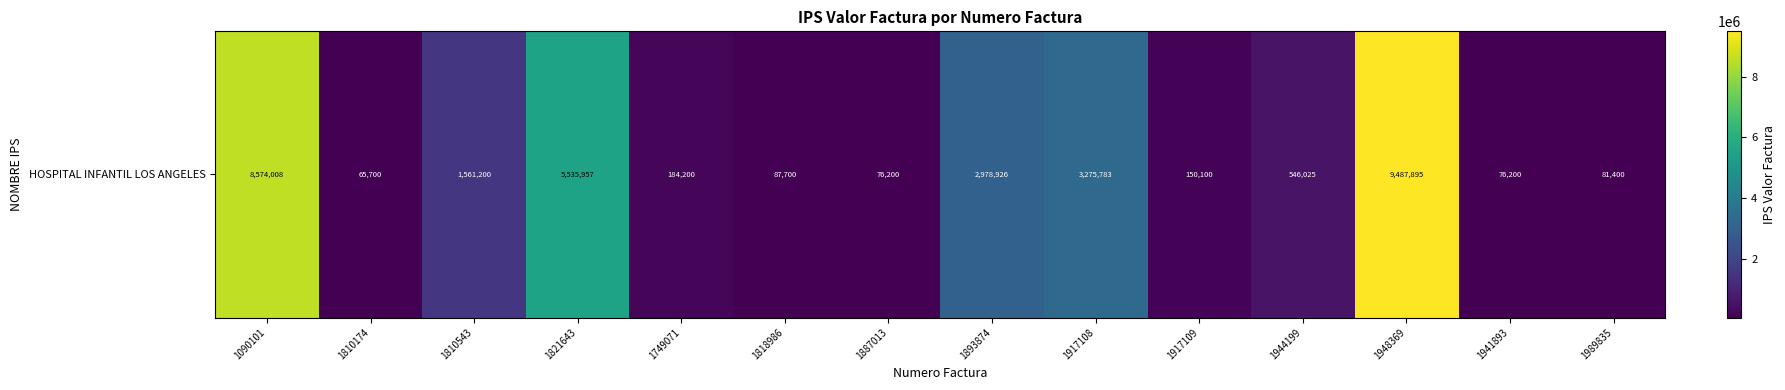

What is the change in value from 1090101 to 1944199?

-8027983